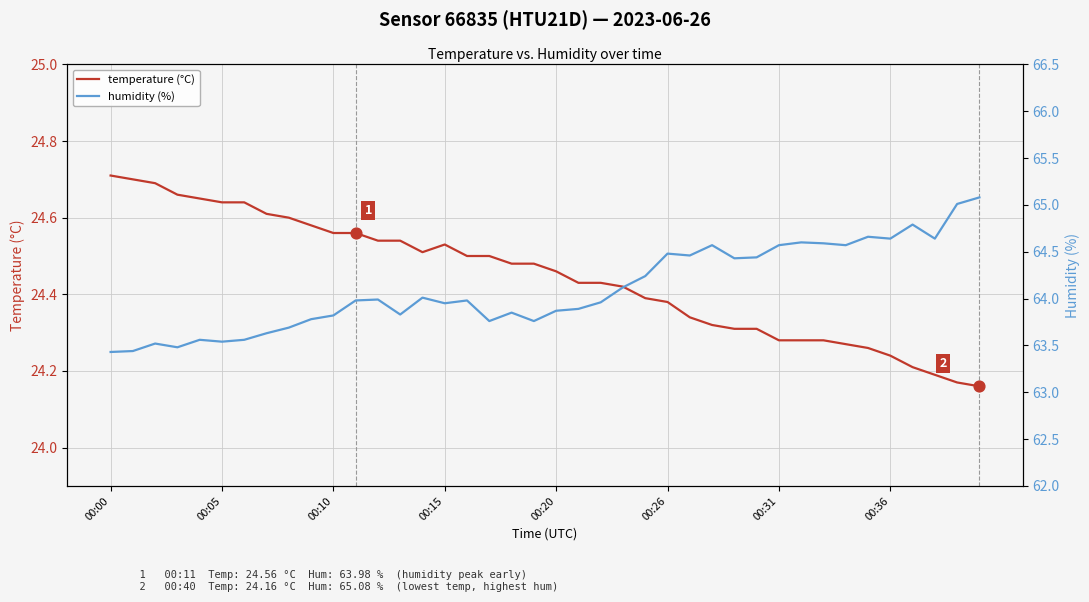

At how many categories does at least one series exceed 62?

40